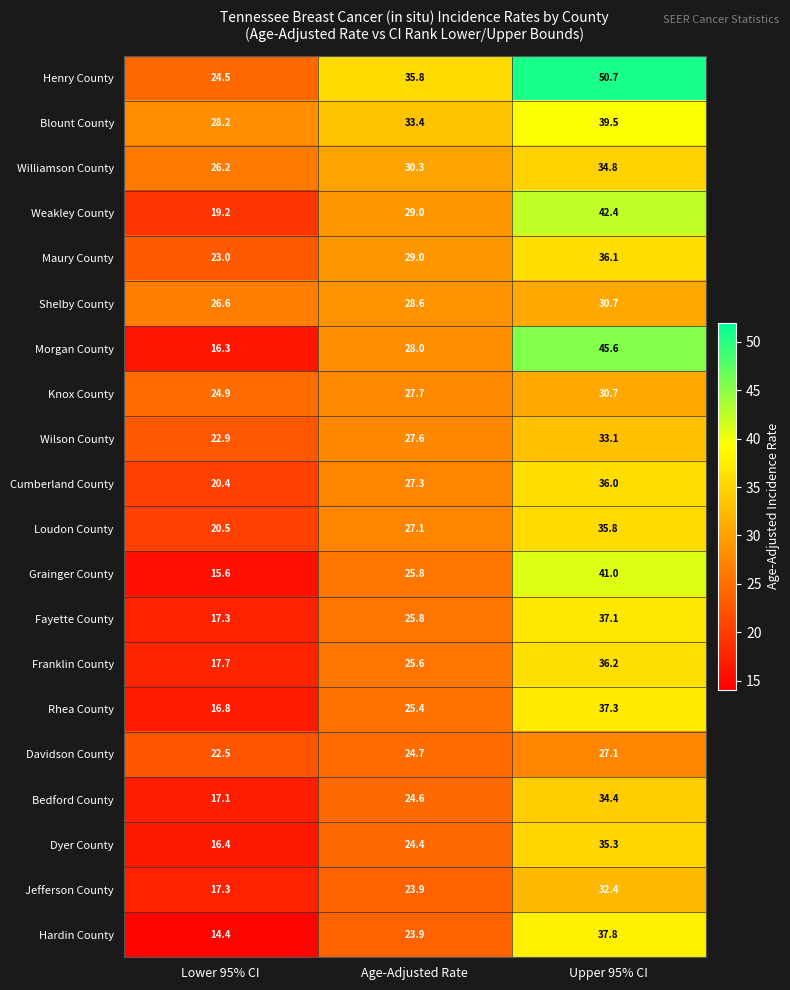

The Bedford County series shows 24.6 at Age-Adjusted Rate. True or false?

True